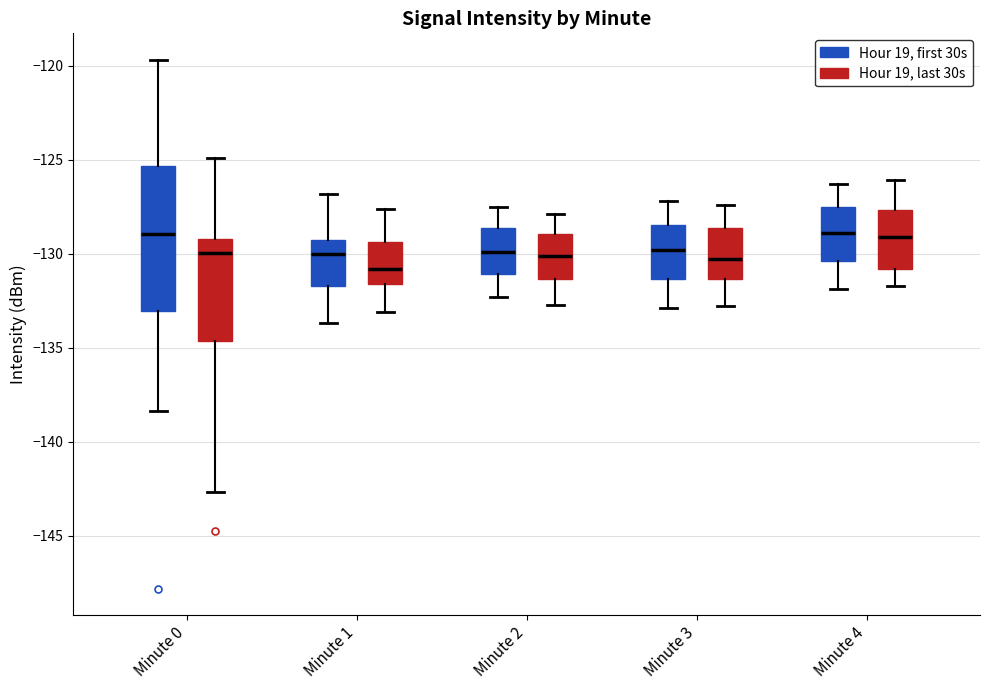

Where is the lower edge of the box for Minute 0 (Hour 19, last 30s) on the y-axis? The values are not printed on the chart, so give them approximately, as read against the axis.

-134.5